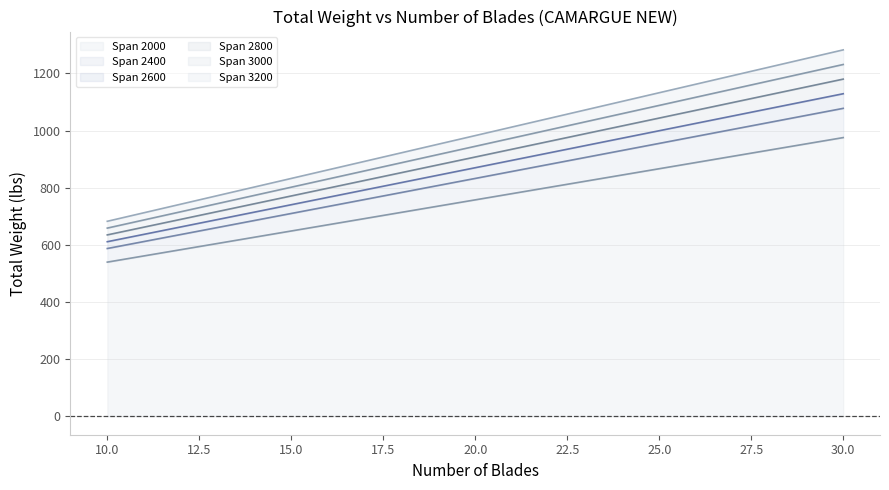

Does the chart display data point markers on the line(s)?

No